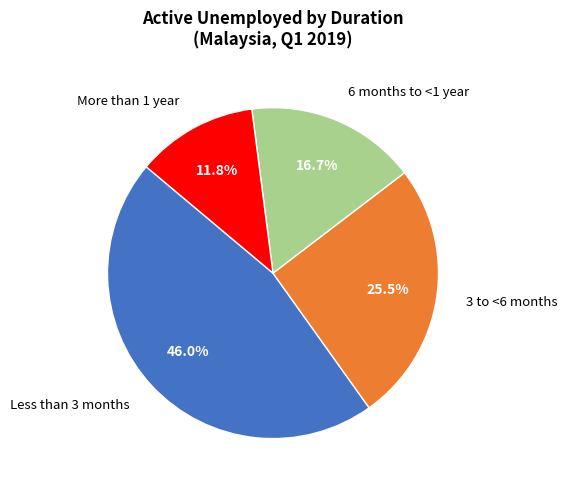

Rank the categories by value from lowest to highest.

More than 1 year, 6 months to <1 year, 3 to <6 months, Less than 3 months